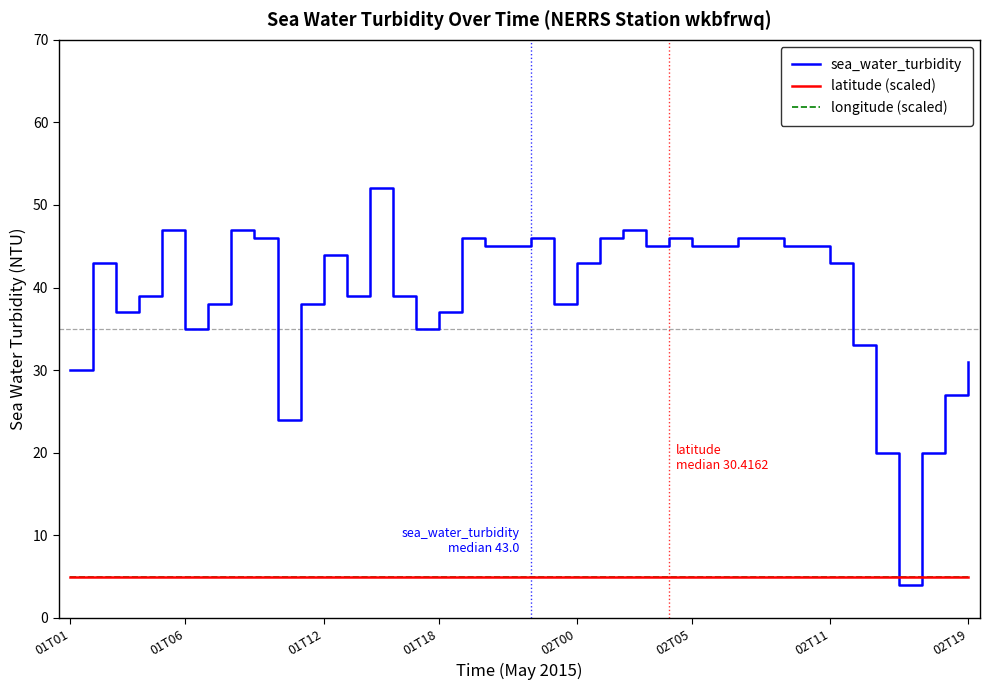

At how many categories does at least one series exceed 50?

1